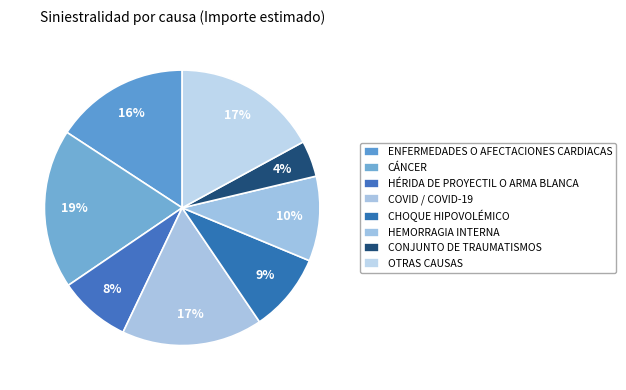

Count the number of slices in the pie.

8